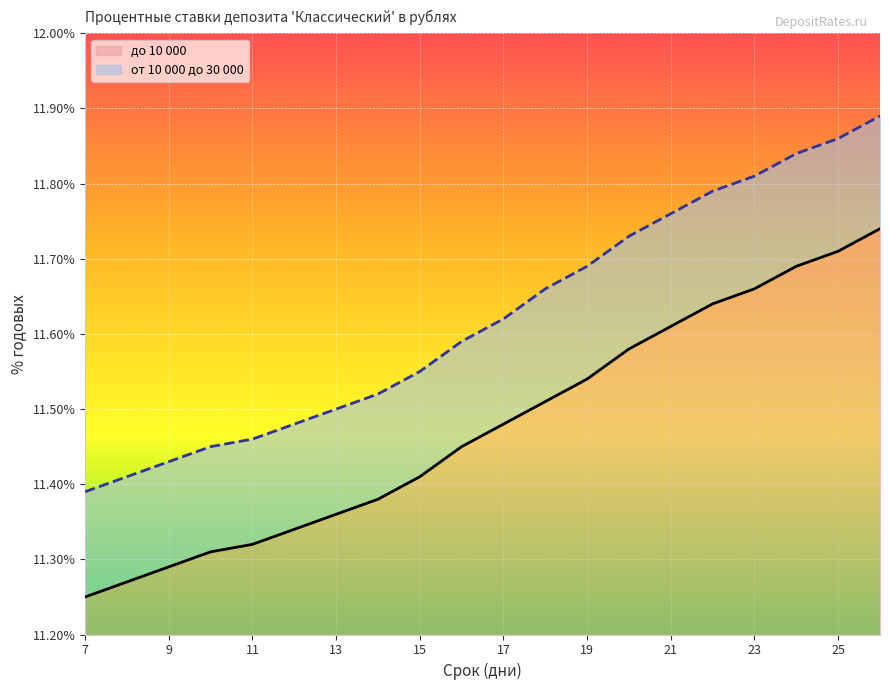

True or false: от 10 000 до 30 000 and до 10 000 cross at least once.

False